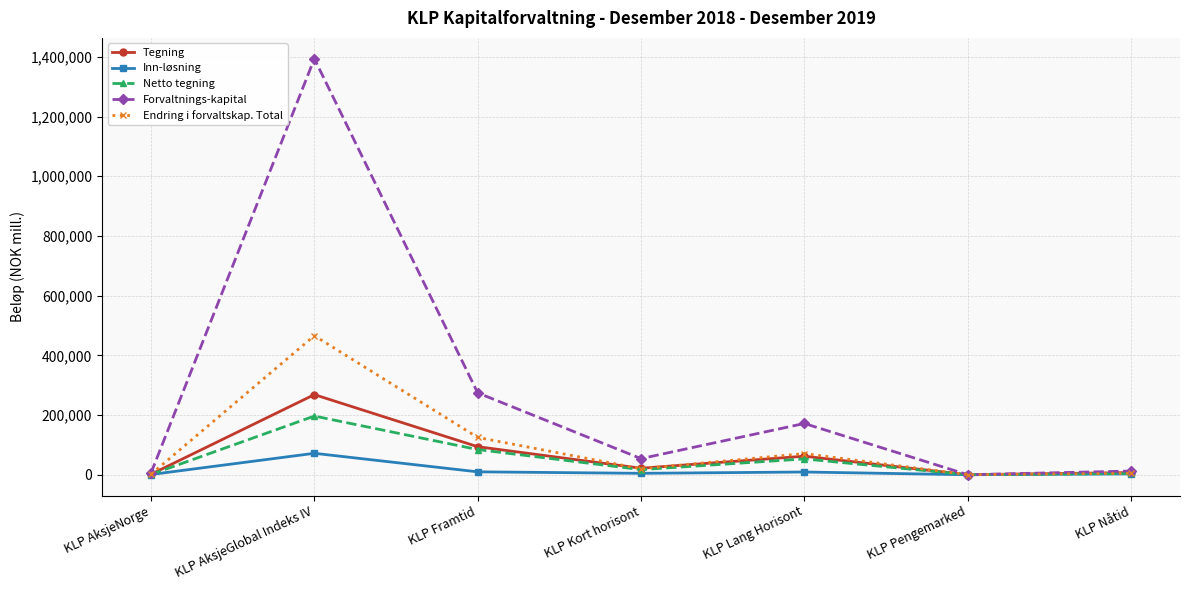

What is the sum of the Endring i forvaltskap. Total values at KLP Lang Horisont and KLP AksjeNorge?

72390